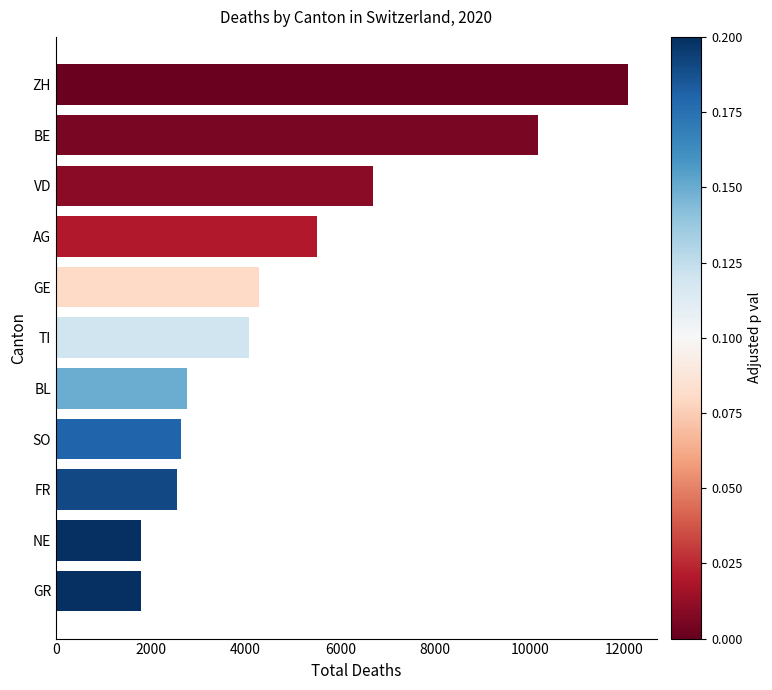

At which label is the value closest to 6939?

VD